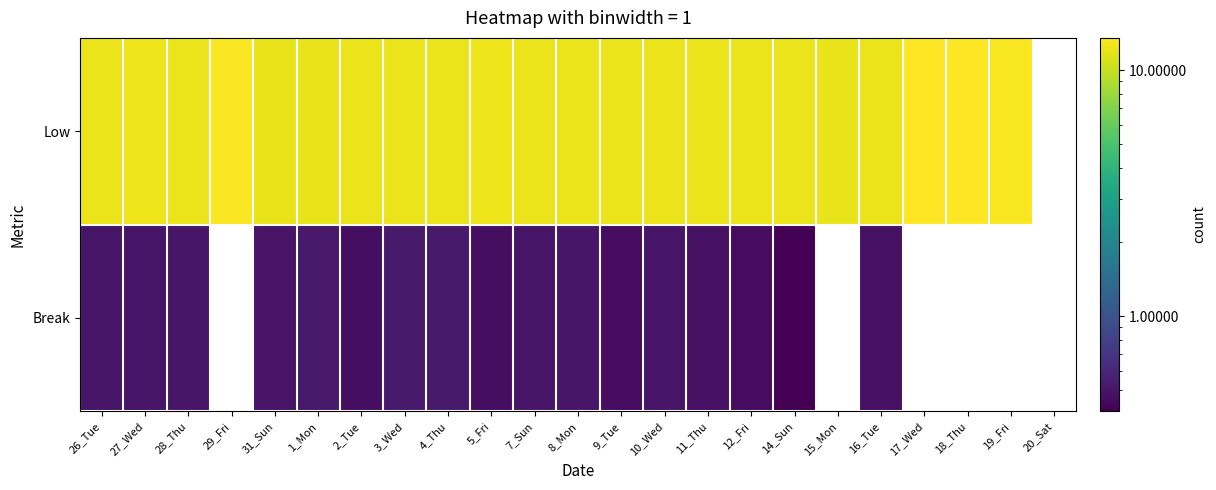

Which series has the largest total across all categories?

Low